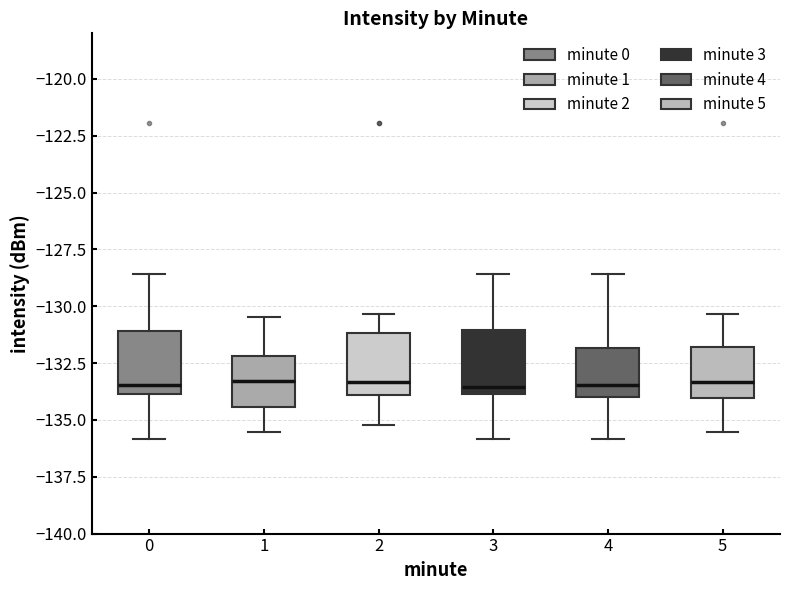

Where is the upper edge of the box at x = 0 on the y-axis? The values are not printed on the chart, so give them approximately, as read against the axis.

-131.0